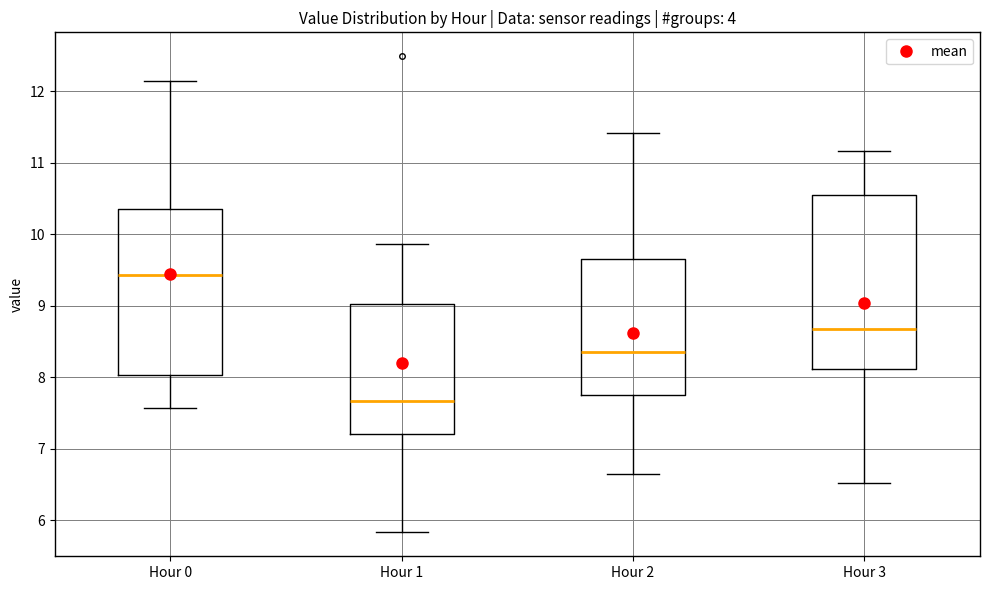

Which box has the highest median line?

Hour 0